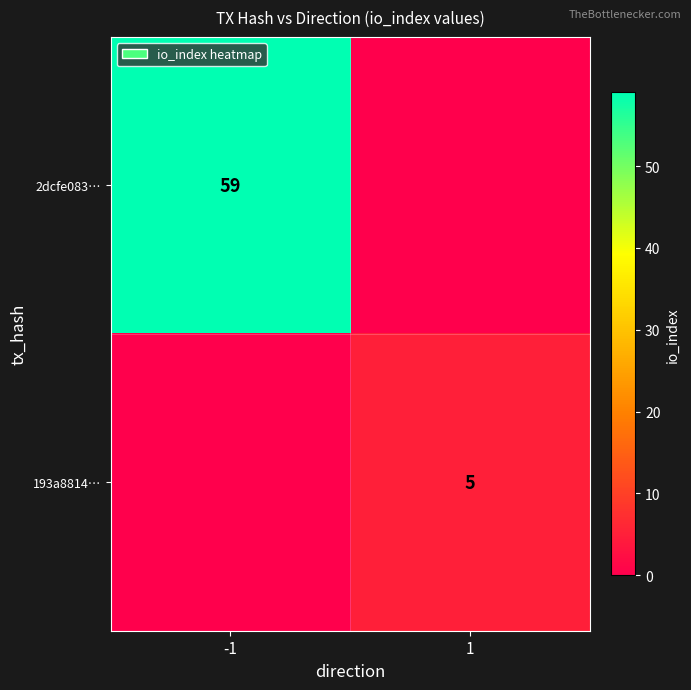

What is the approximate value of 193a8814… at 1?

5